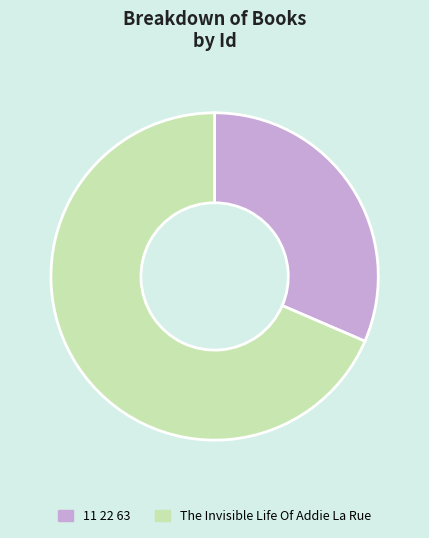

Count the number of slices in the pie.

2